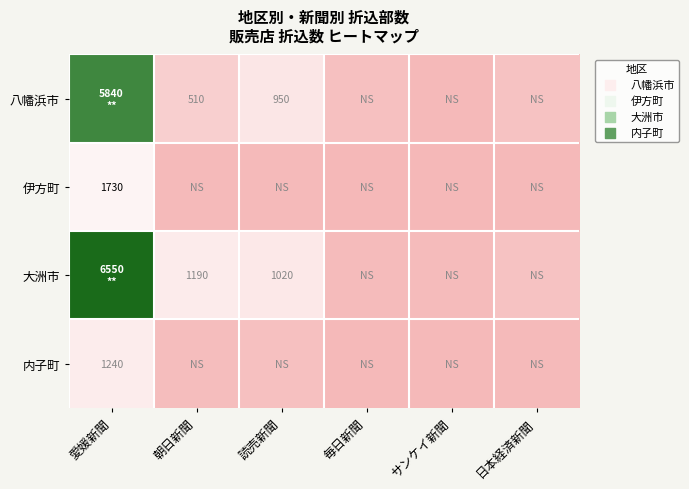

Rank the series at 愛媛新聞 from lowest to highest value.

内子町, 伊方町, 八幡浜市, 大洲市